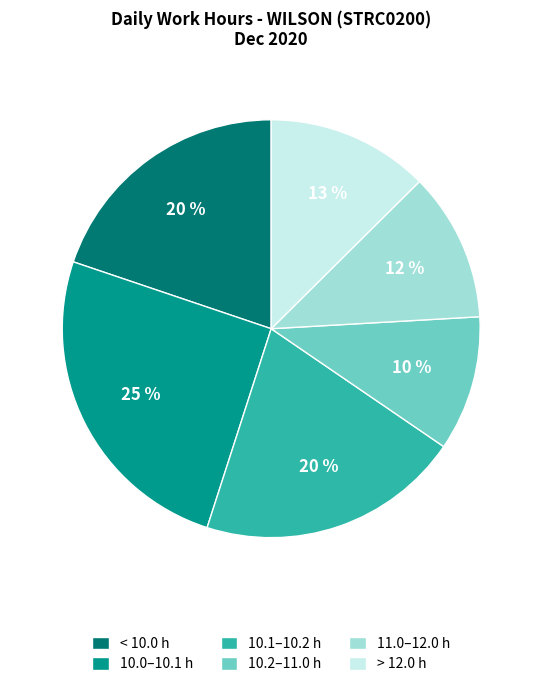

To the nearest percent, what is the difference between the largest and smallest slice percentages?

15%